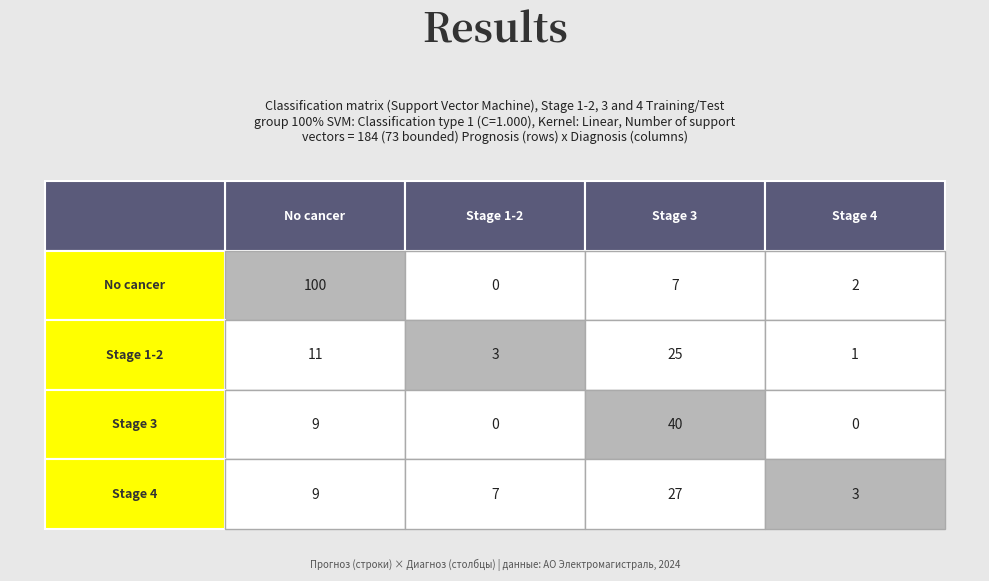

What is the difference between the Stage 4 values at 3 and 1?

4